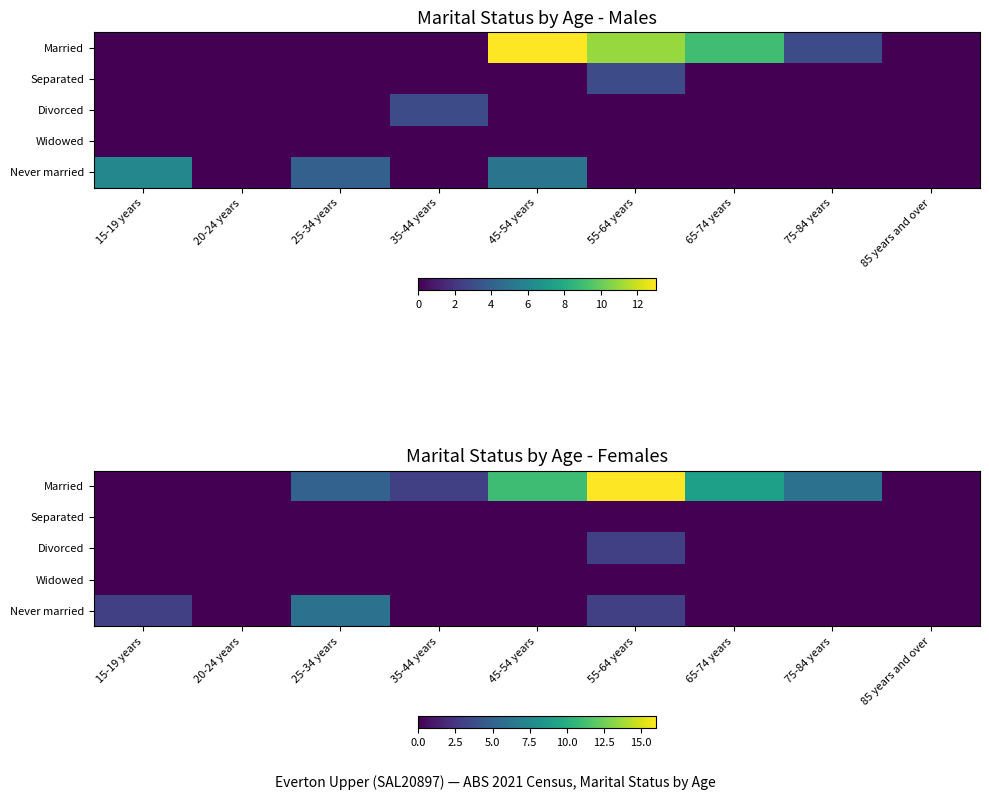

Which label corresponds to the smallest value in the chart?

15-19 years